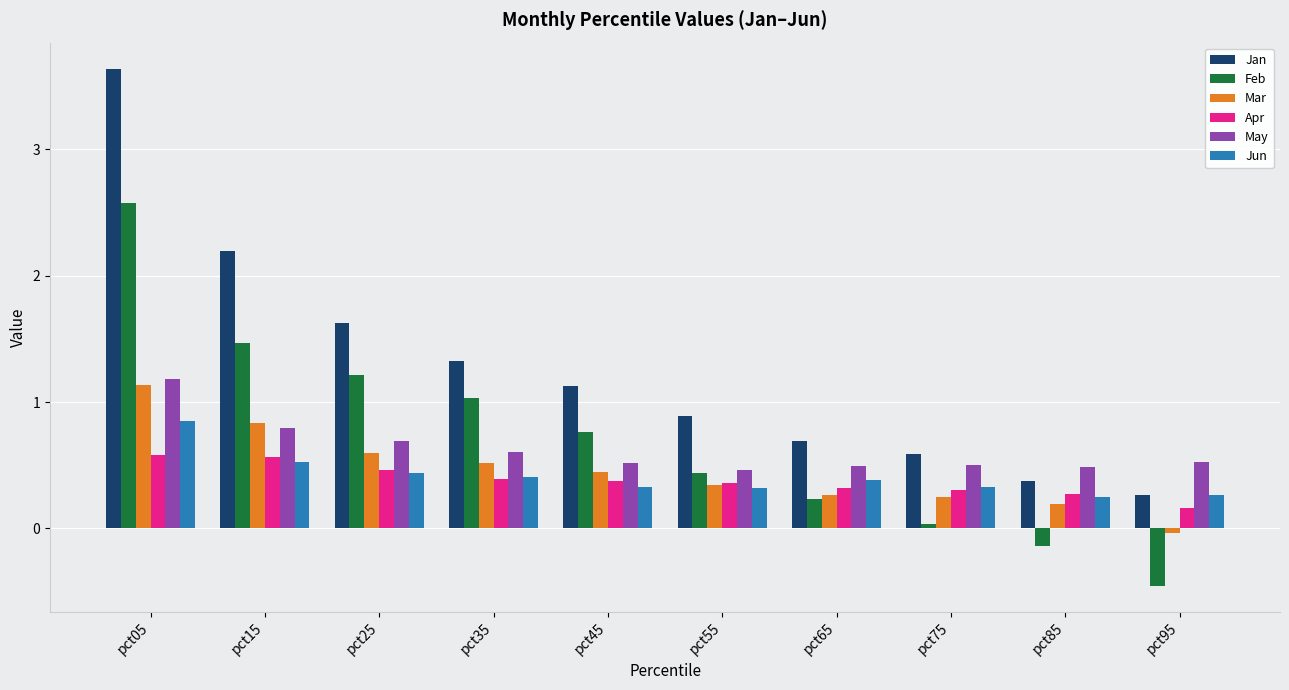

What is the sum of all Feb values?

7.2